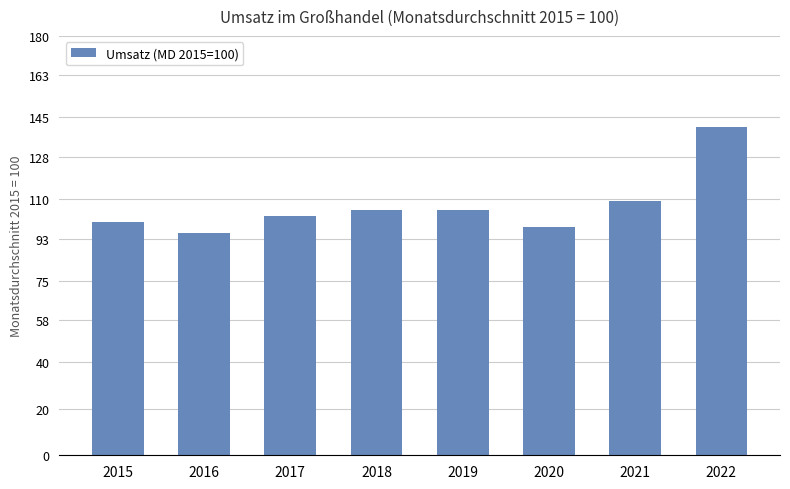

True or false: the data shows 31.9 at 2015.

False